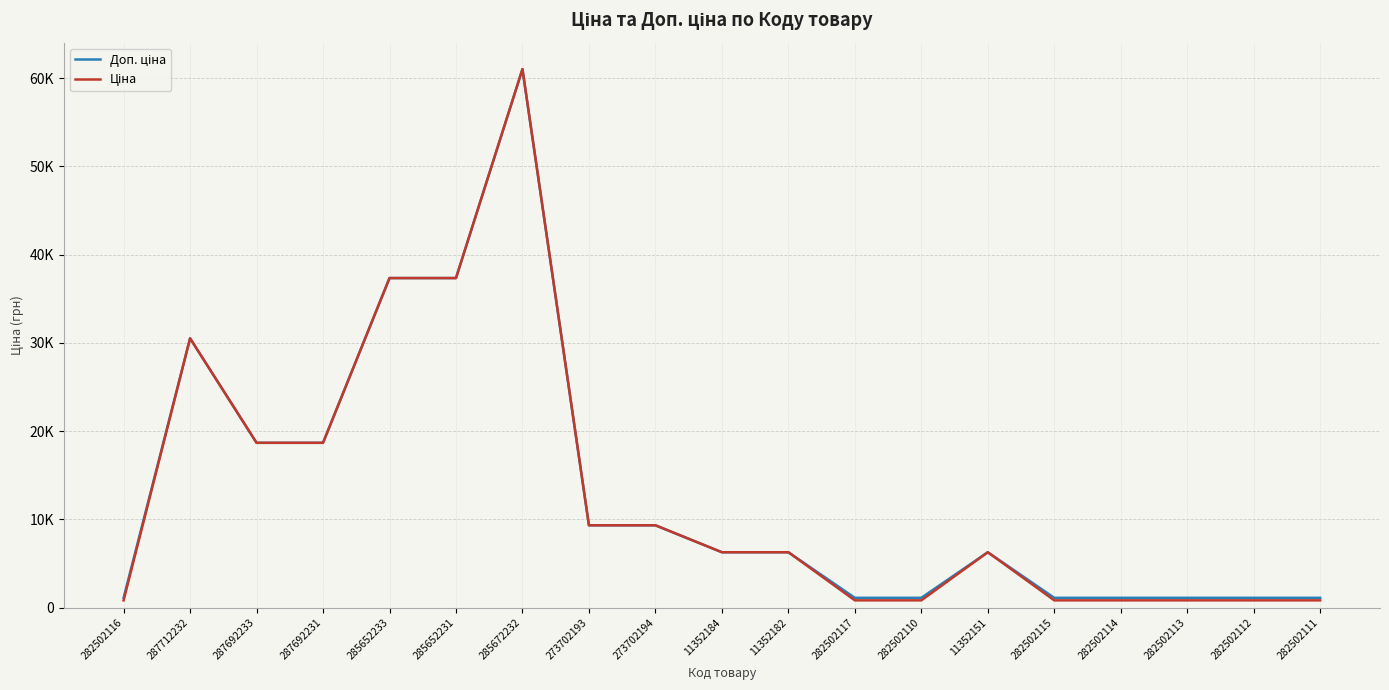

Rank the series by their average value, from highest to lowest.

Доп. ціна, Ціна